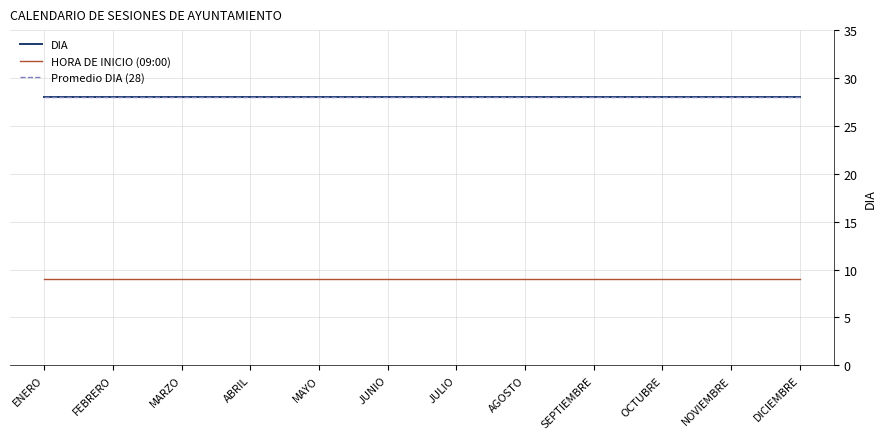

Does the chart have visible grid lines?

Yes